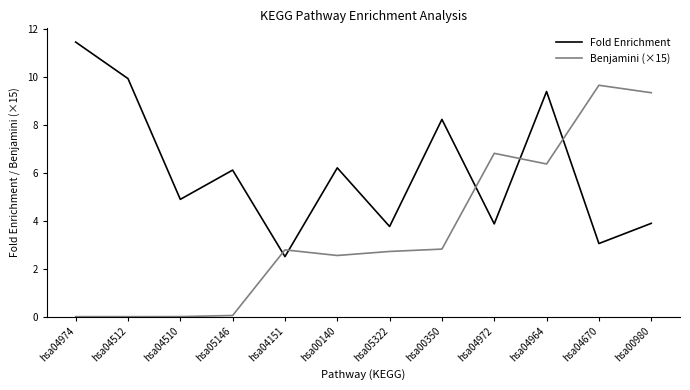

Is the value of Benjamini (×15) at hsa04510 greater than the value of Fold Enrichment at hsa04964?

No